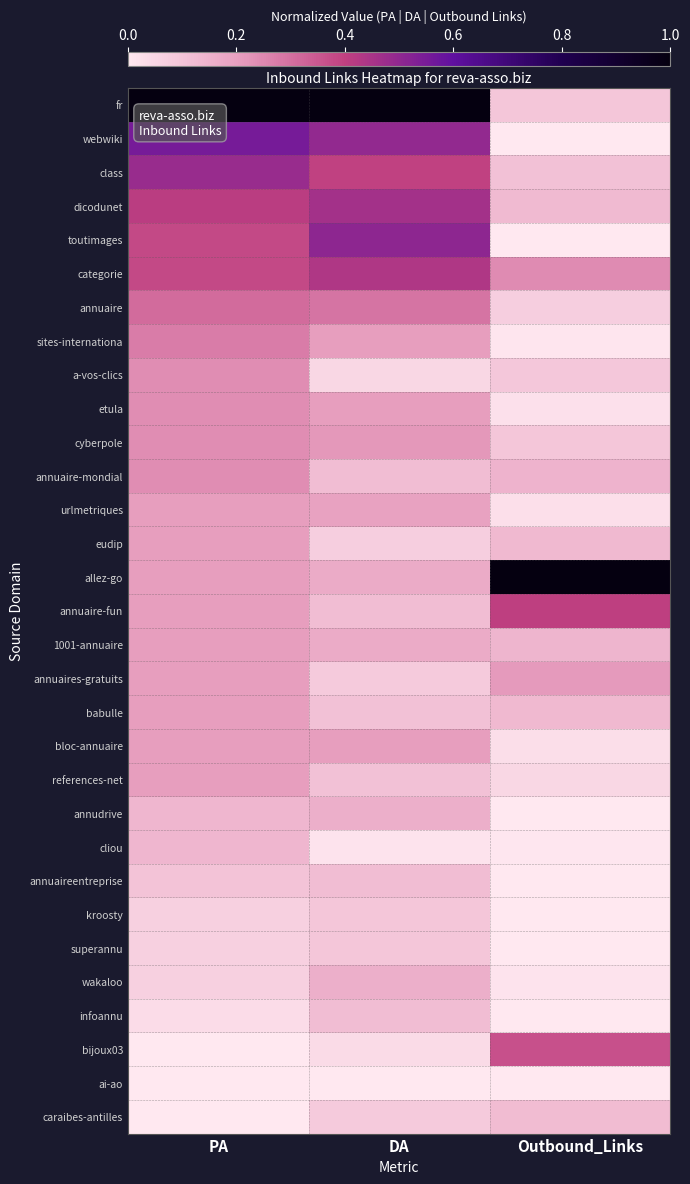

What is the total value across all series at DA?

6.5